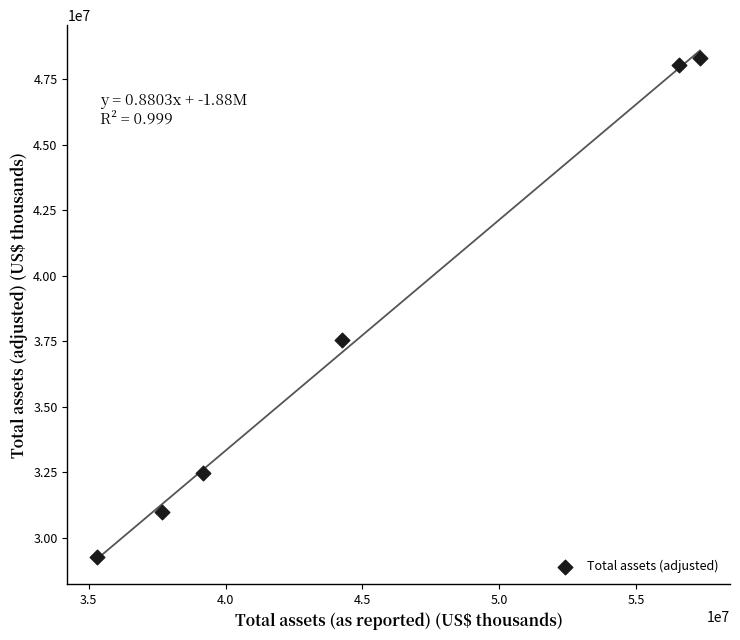

What Y value in the scatter plot is closest to 38789731?

37568111